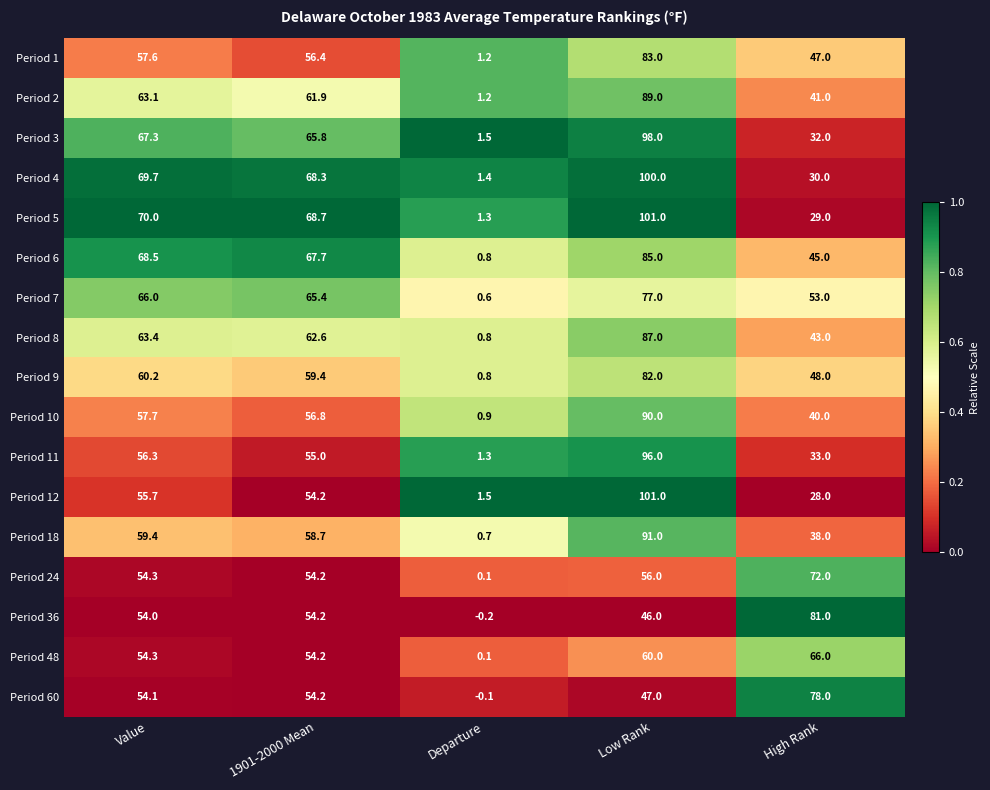

How many data points does each series have?

5